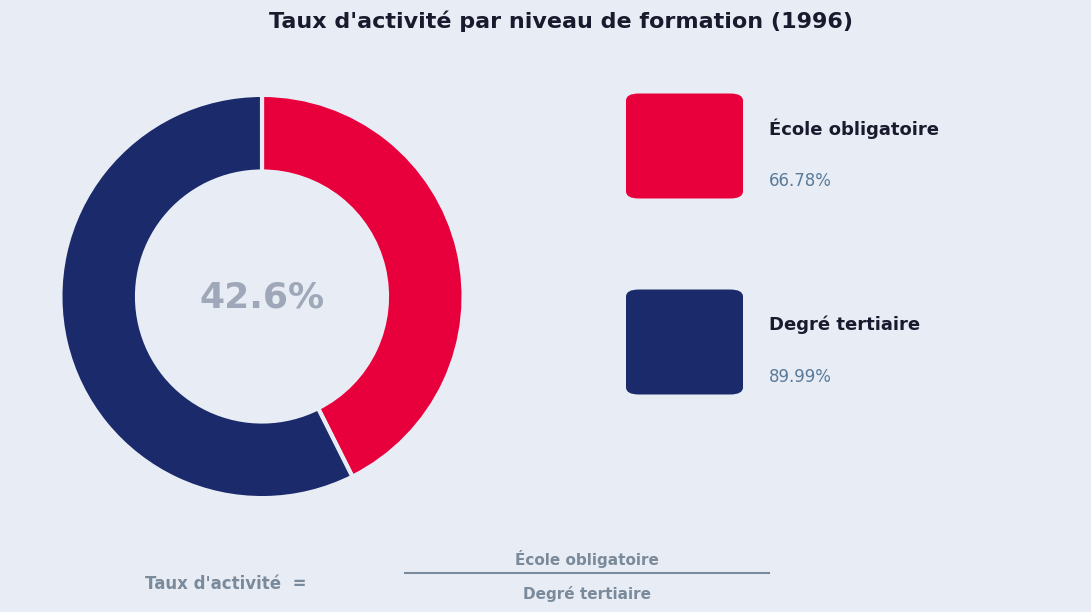

Is there a majority slice in this chart?

Yes